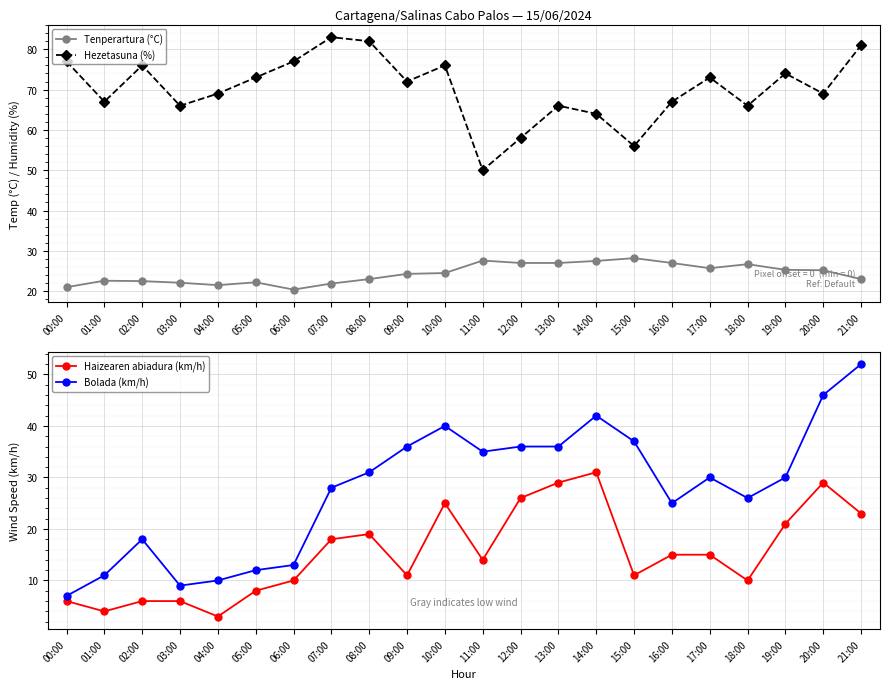

True or false: Haizearen abiadura (km/h) and Bolada (km/h) intersect in this chart.

False